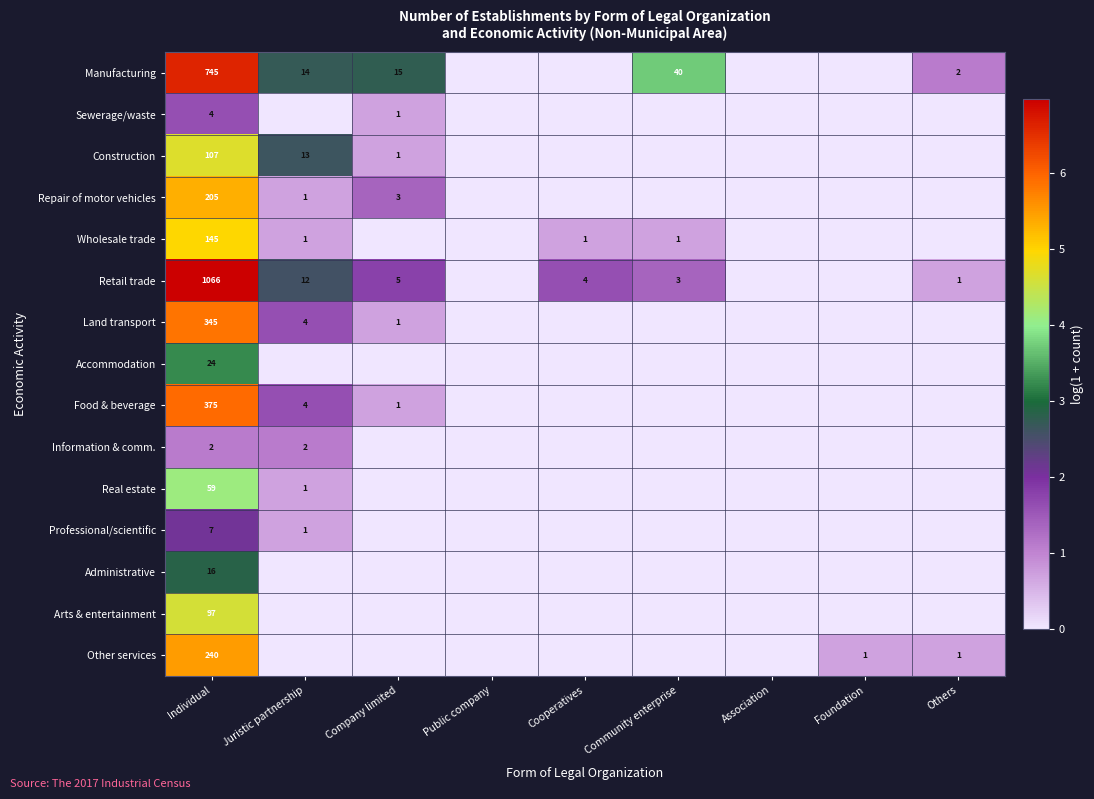

Rank the series at Individual from highest to lowest value.

Retail trade, Manufacturing, Food & beverage, Land transport, Other services, Repair of motor vehicles, Wholesale trade, Construction, Arts & entertainment, Real estate, Accommodation, Administrative, Professional/scientific, Sewerage/waste, Information & comm.